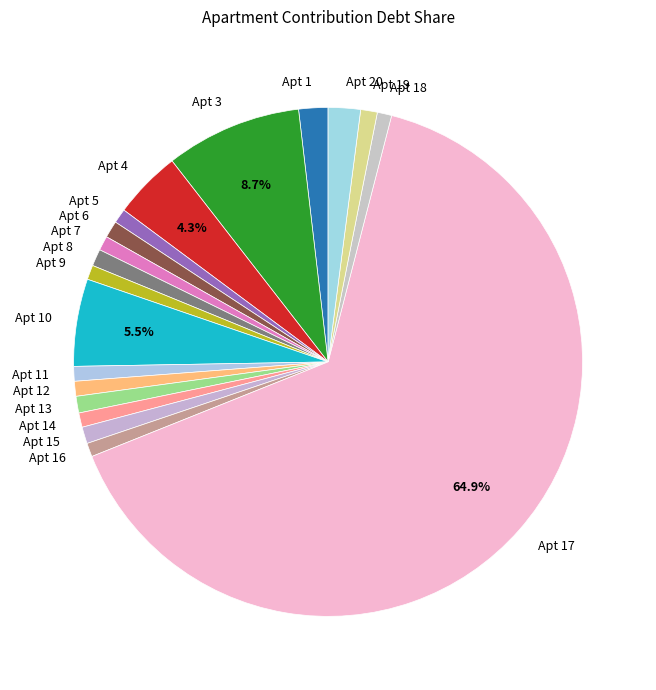

Is the sum of Apt 9 and Apt 4 greater than half?

No